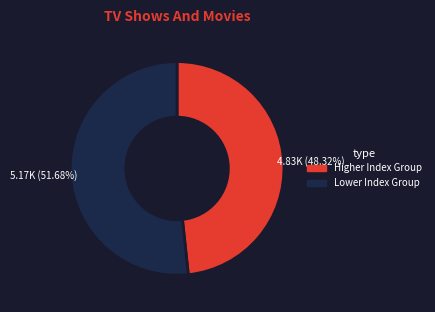

Is there any slice that represents more than half of the pie?

Yes